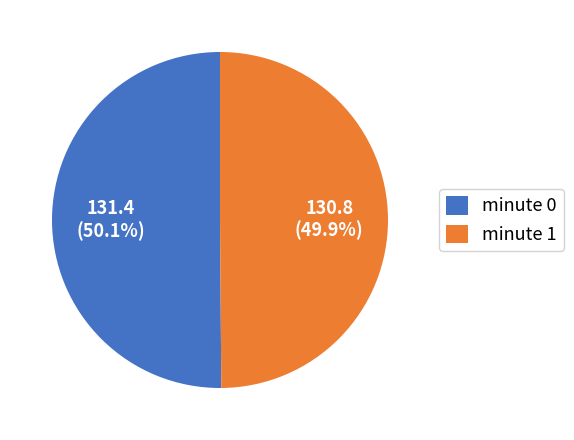

Is there a majority slice in this chart?

Yes